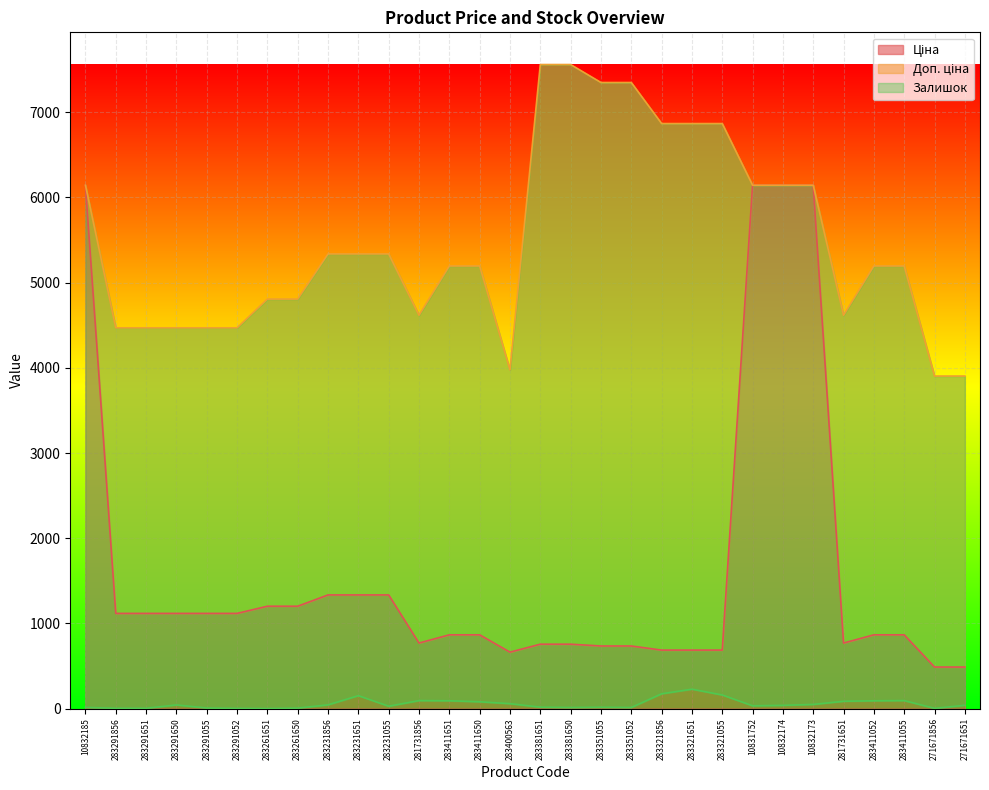

What is the difference between the maximum and second lowest values in the Доп. ціна series?

3656.4